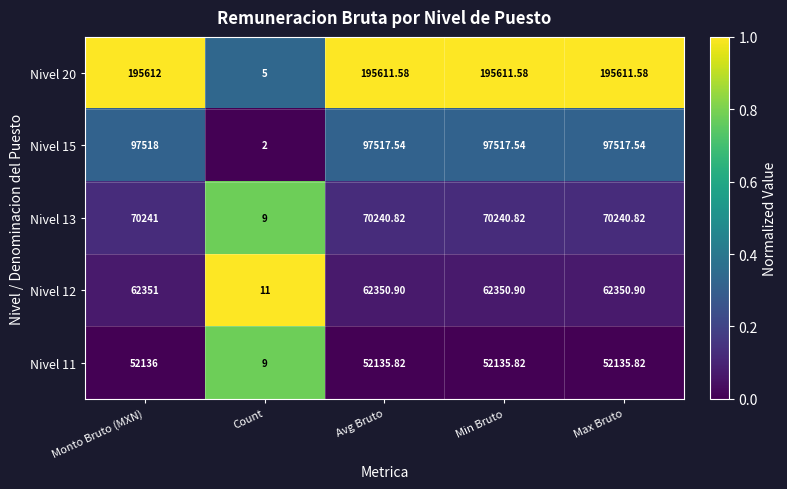

Where does the Nivel 20 series first go above 195611?

Monto Bruto (MXN)